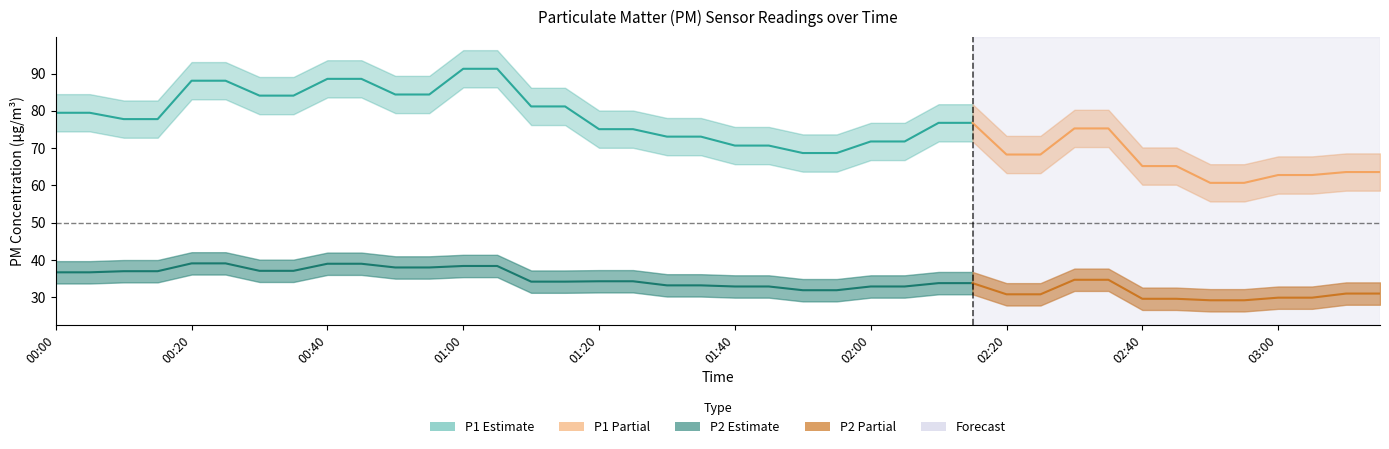

What is the difference between the second highest and minimum values in the P2 series?

9.9